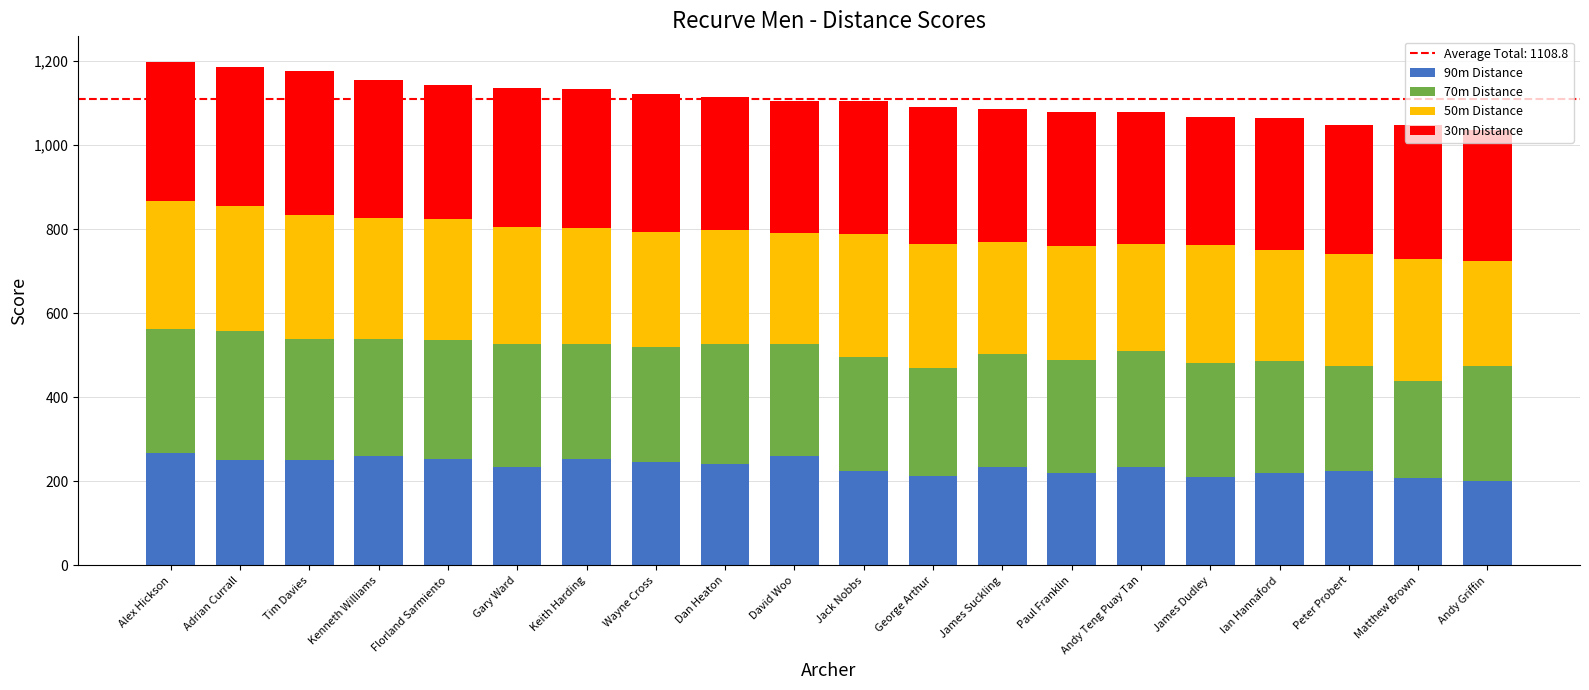

What is the difference between the second highest and minimum values in the 90m Distance series?

61